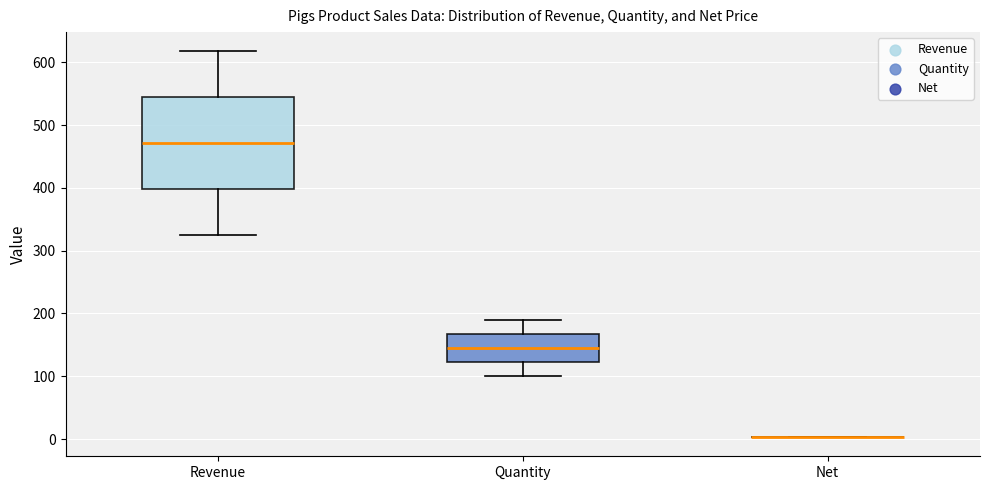

Reading left to right, transcribe this box plot: for each box, give where its median line is, the range the box spans, and where its two whiskers end, as read against the y-axis. The values are not printed on the chart, so give them approximately, as read against the axis.

Revenue: median 470, box 400 to 540, whiskers 330 to 620
Quantity: median 150, box 120 to 170, whiskers 100 to 190
Net: box collapsed to a line at 0, whiskers 0 to 0